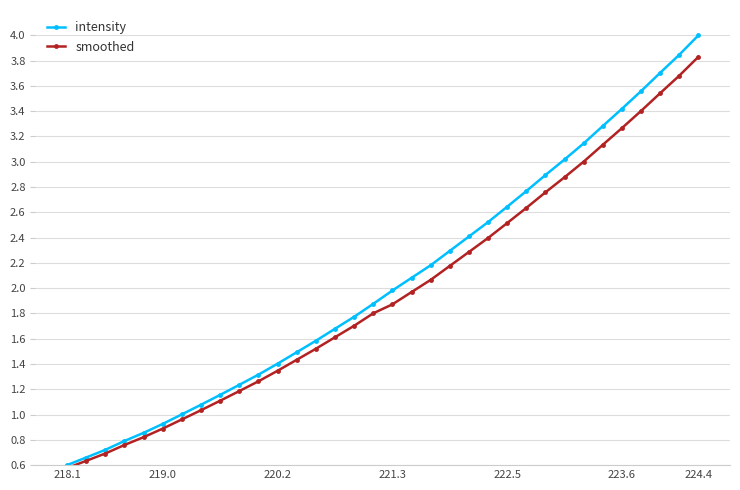

What is the value of the intensity point at the 1st from the left?

0.6